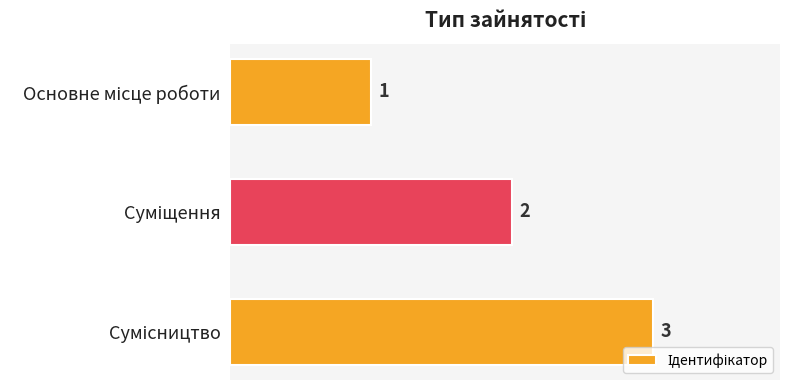

Count the values in the range 1 to 3.

3